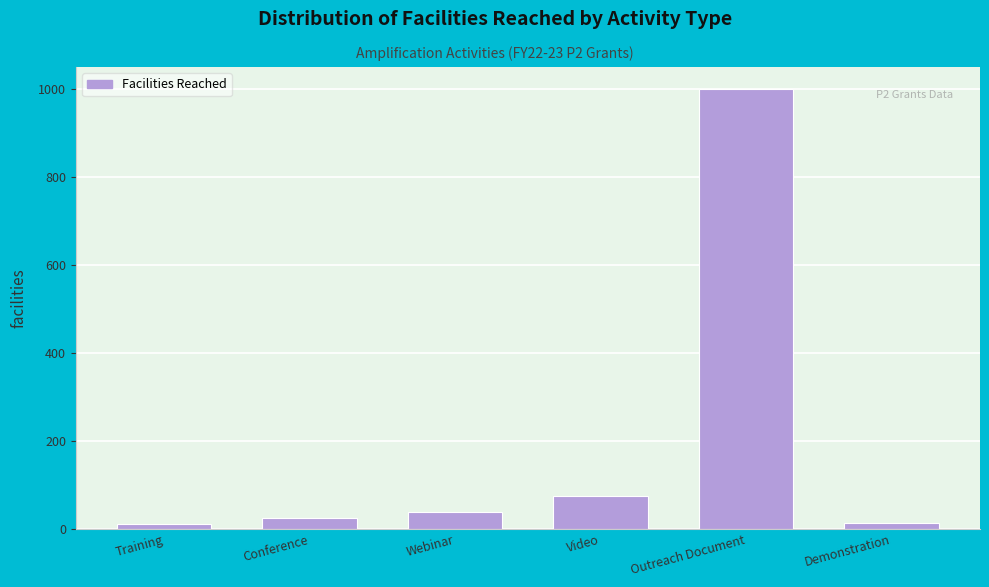

Between Webinar and Video, which is larger?

Video